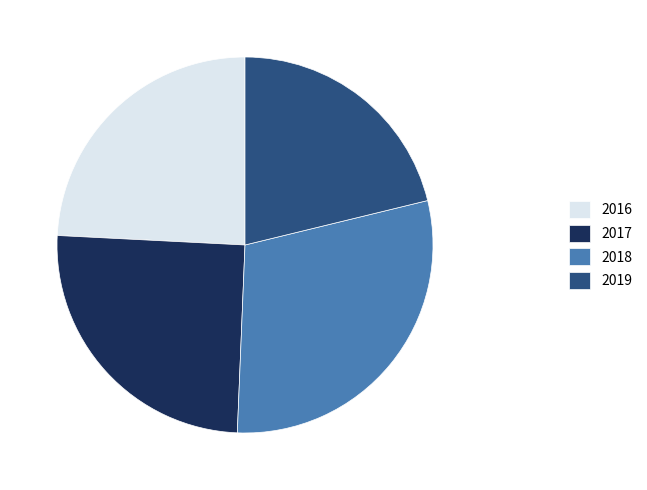

Is 2017 the majority of the pie?

No